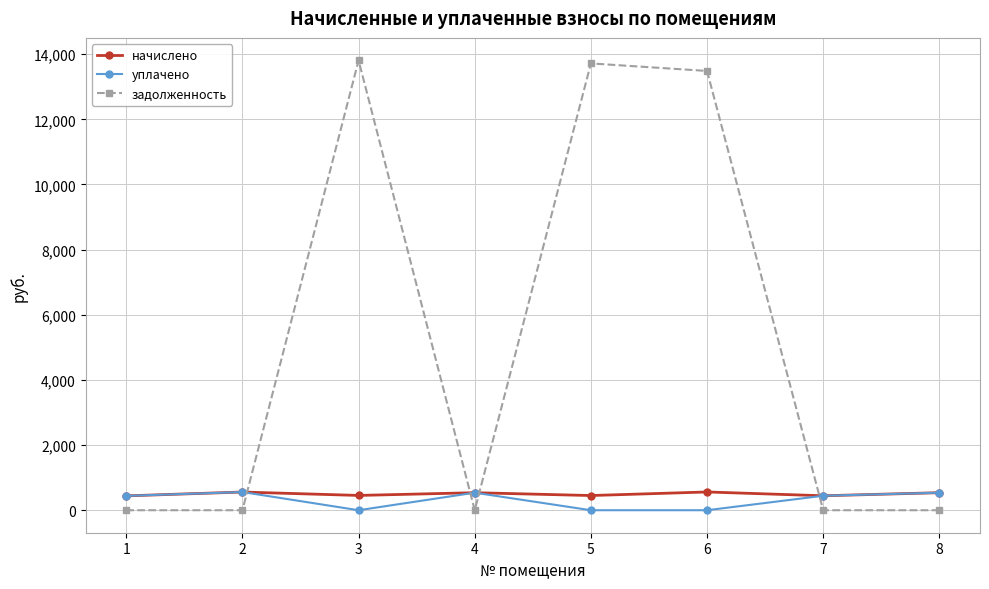

True or false: начислено has more than 0 interior local peaks.

True